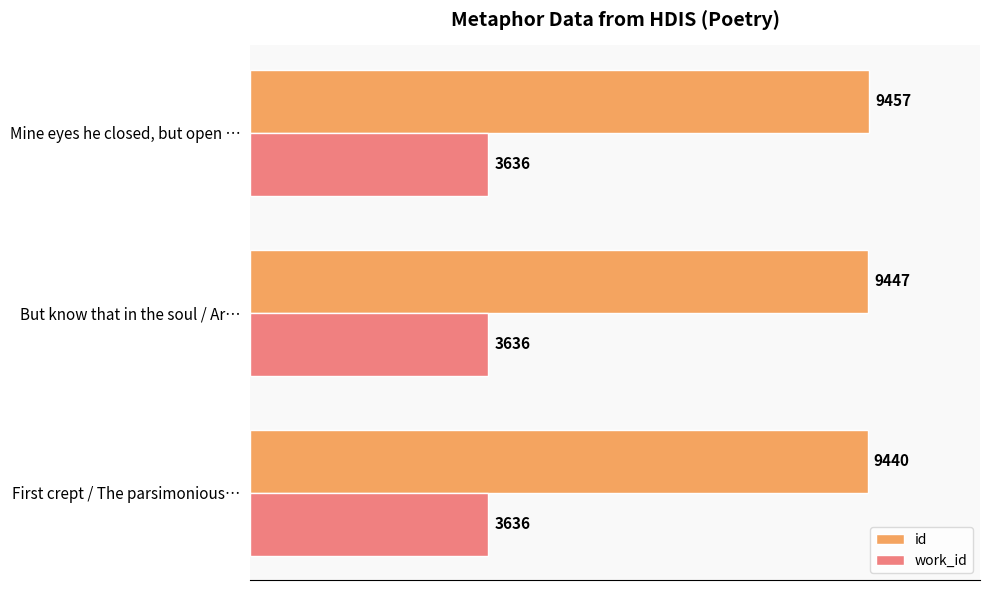

What is the sum of the id values at But know that in the soul / Ar… and First crept / The parsimonious…?

18887